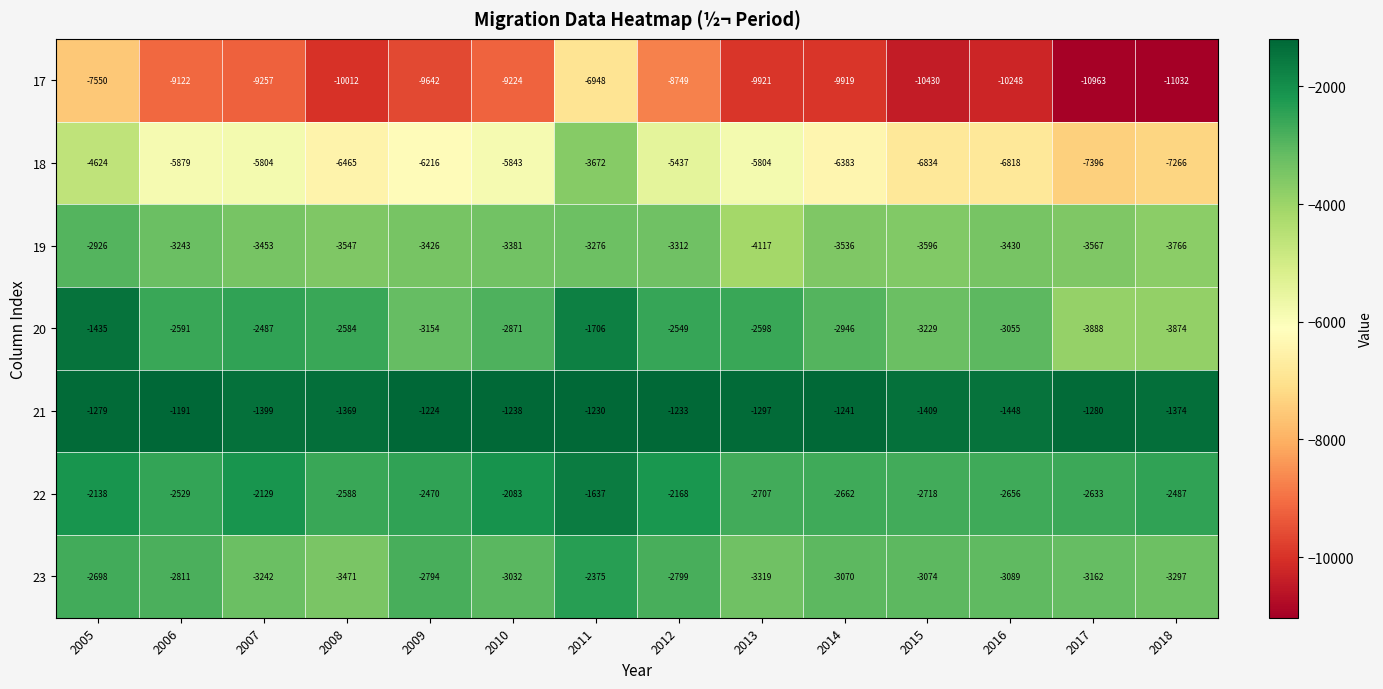

True or false: 23 has a value of -3070 at 2014.

True